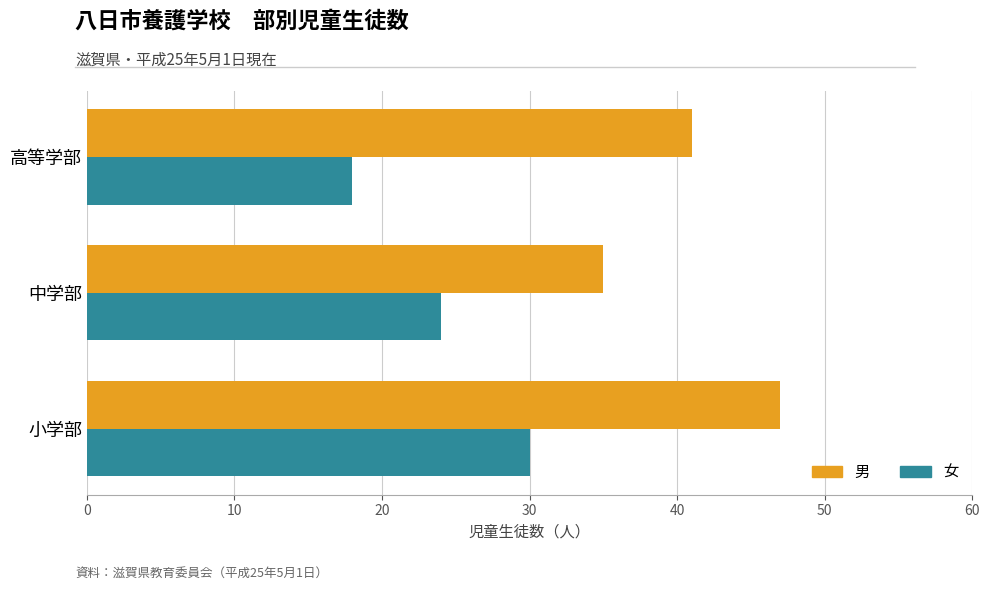

What is the difference between the 女 values at 高等学部 and 小学部?

12